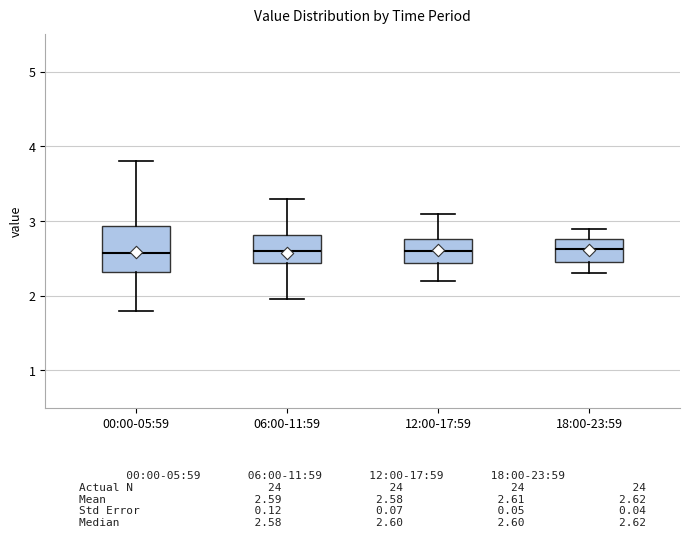

Which box is the tallest, from its lower edge to its upper edge?

00:00-05:59